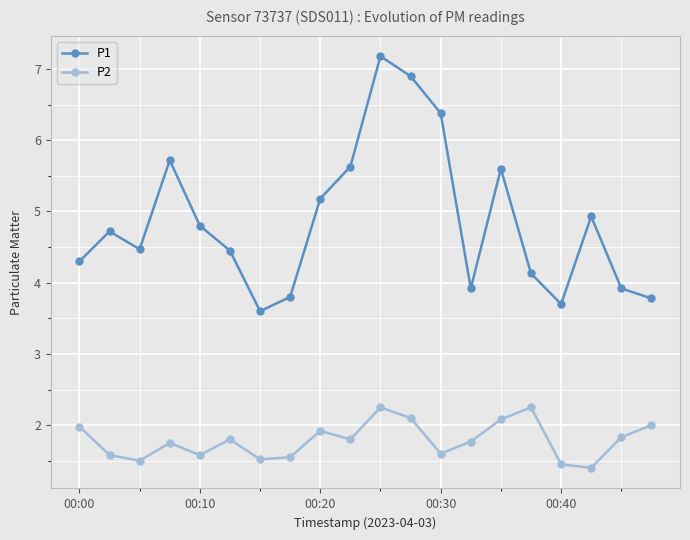

True or false: P2 and P1 intersect in this chart.

False